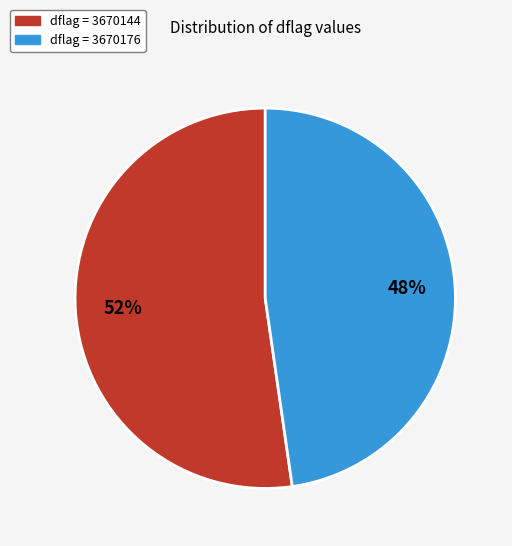

What percentage is the dflag = 3670144 slice, to the nearest percent?

52%